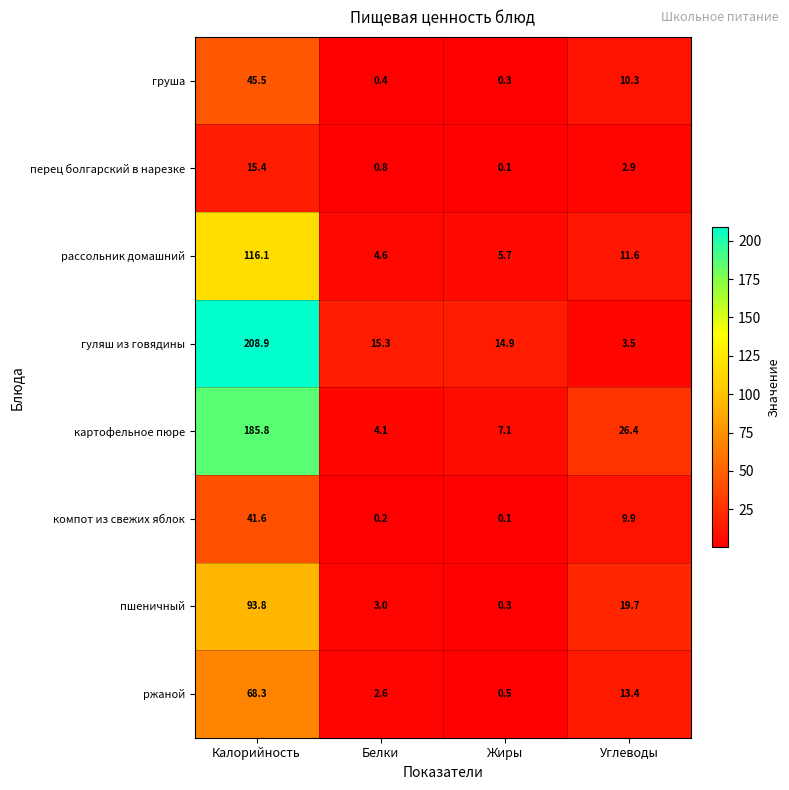

At how many categories does at least one series exceed 47?

1